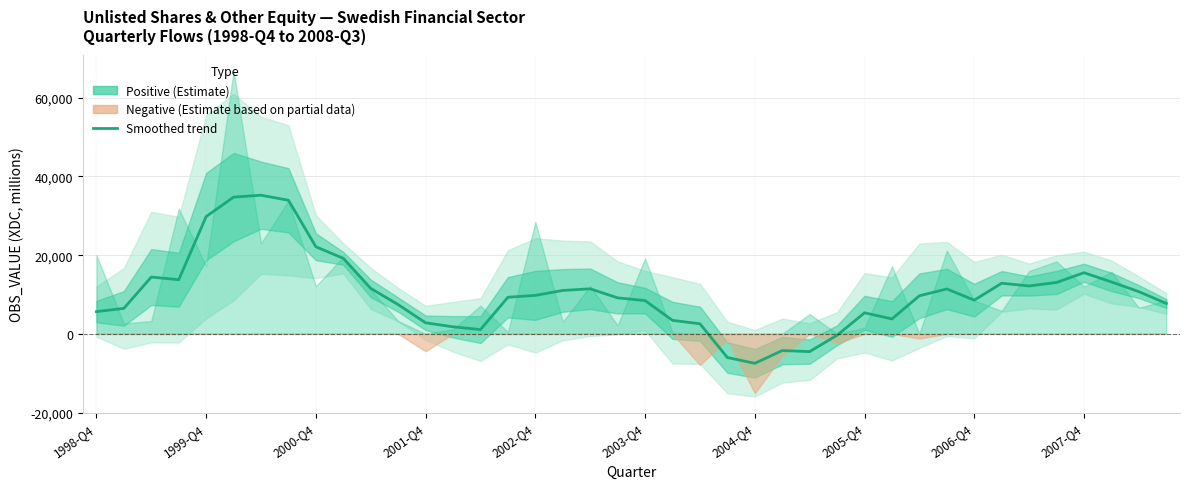

Does the chart display data point markers on the line(s)?

No